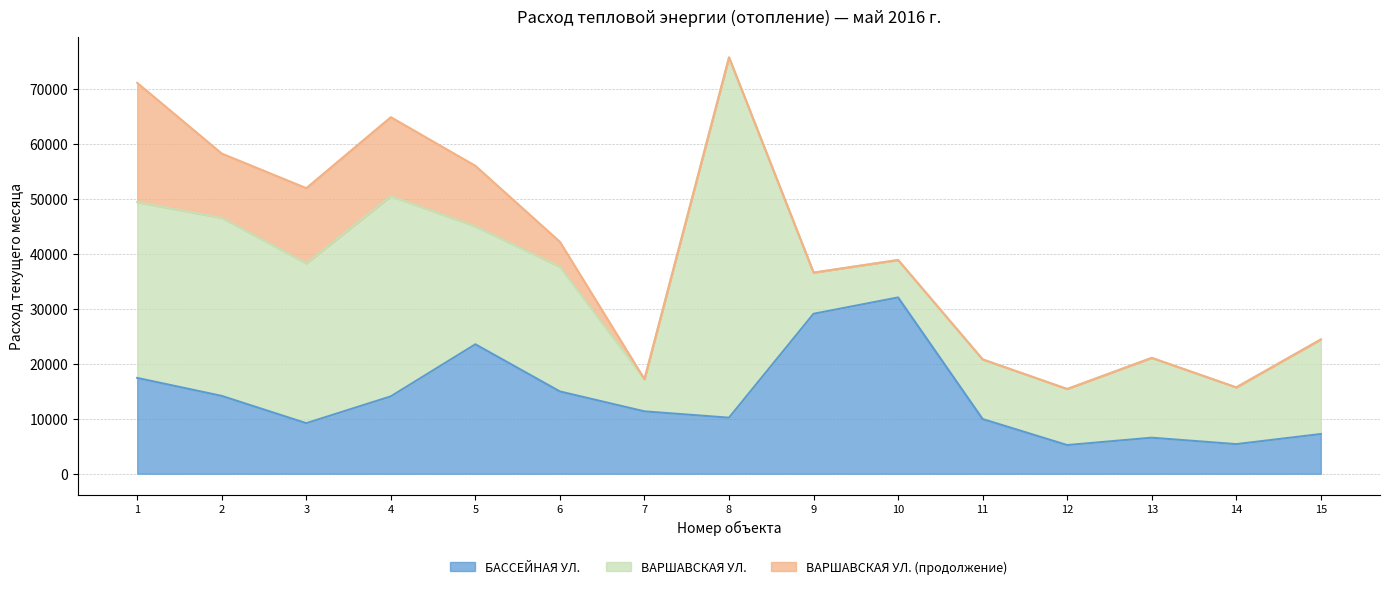

Is it true that ВАРШАВСКАЯ УЛ. equals 29080 at 3?

True